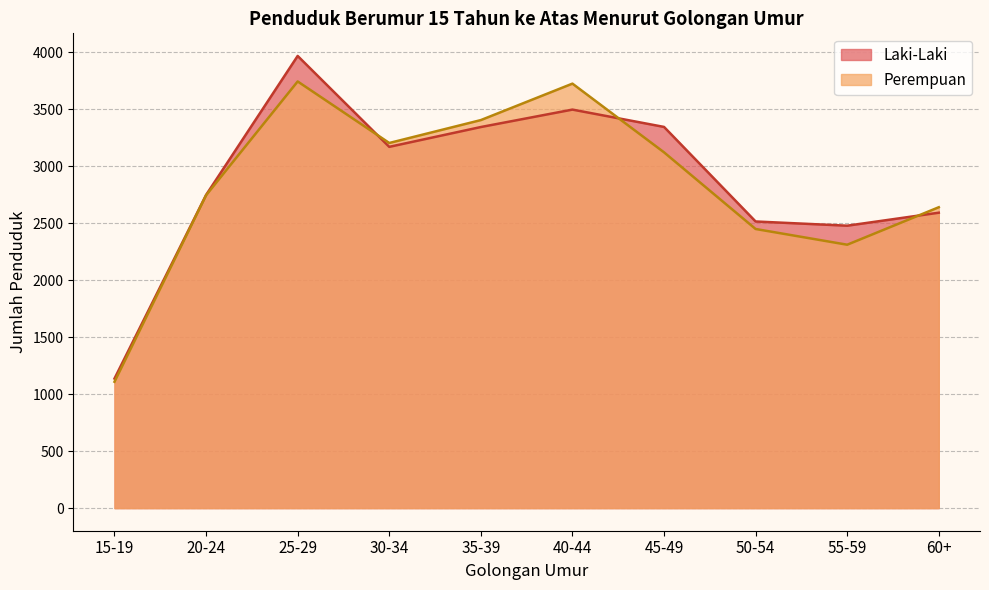

How many lines are shown in the chart?

2